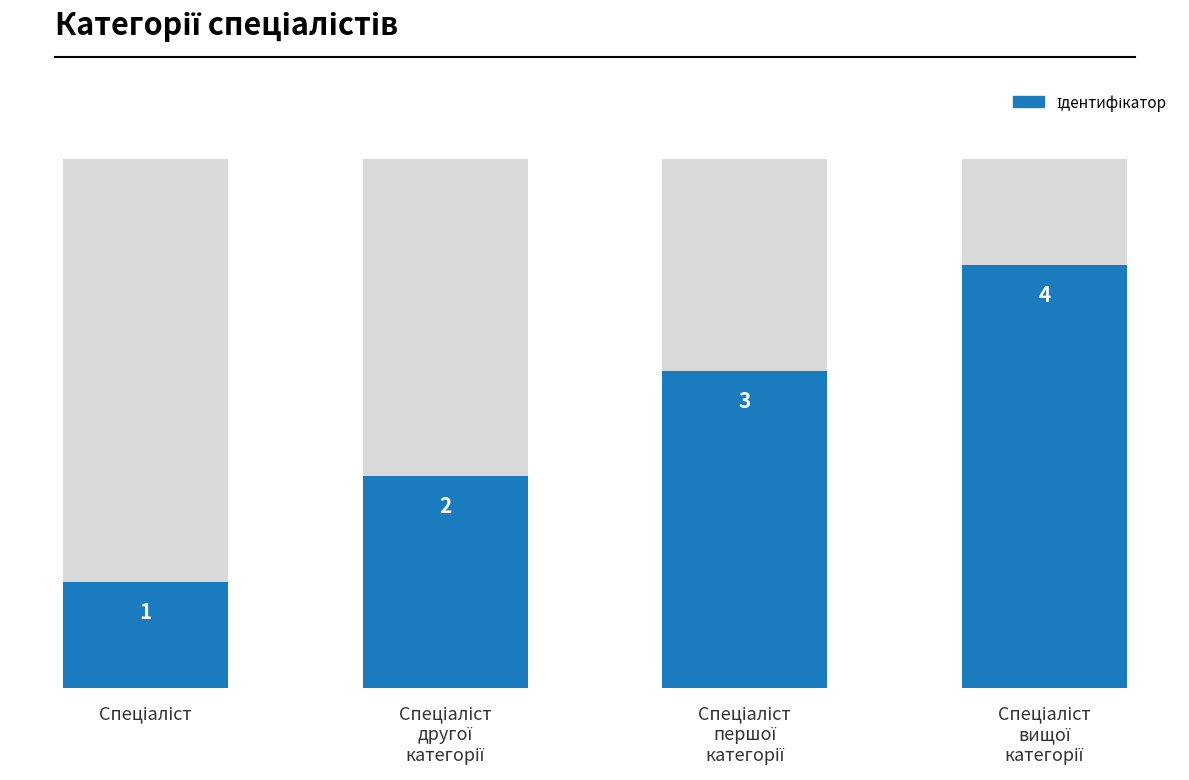

What is the difference between the values at Спеціаліст
першої
категорії and Спеціаліст?

2